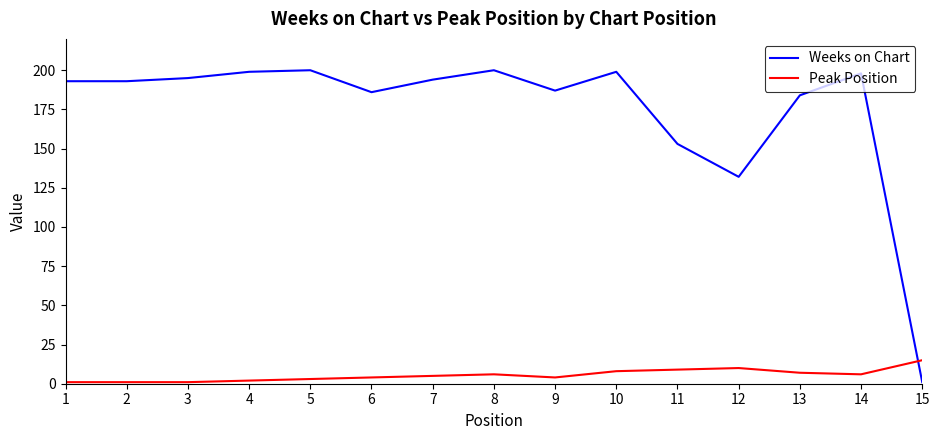

Reading left to right, transcribe all the data shown in this chart.

Weeks on Chart: 193	193	195	199	200	186	194	200	187	199	153	132	184	198	1
Peak Position: 1	1	1	2	3	4	5	6	4	8	9	10	7	6	15